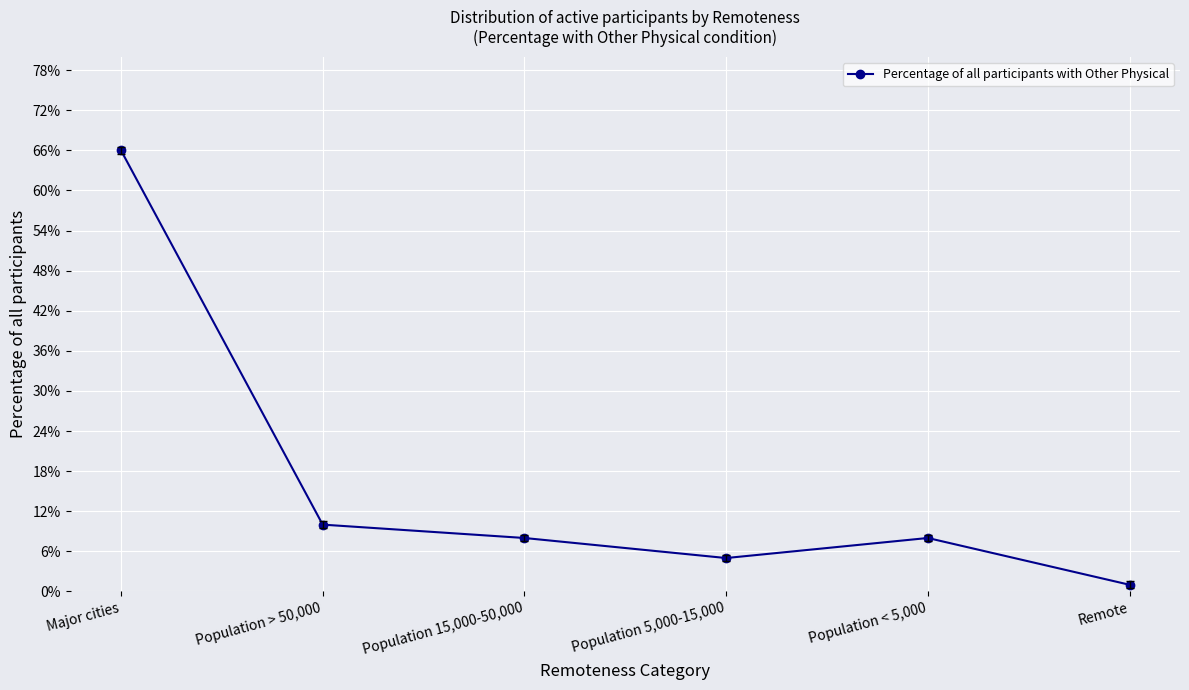

Does the chart display data point markers on the line(s)?

Yes